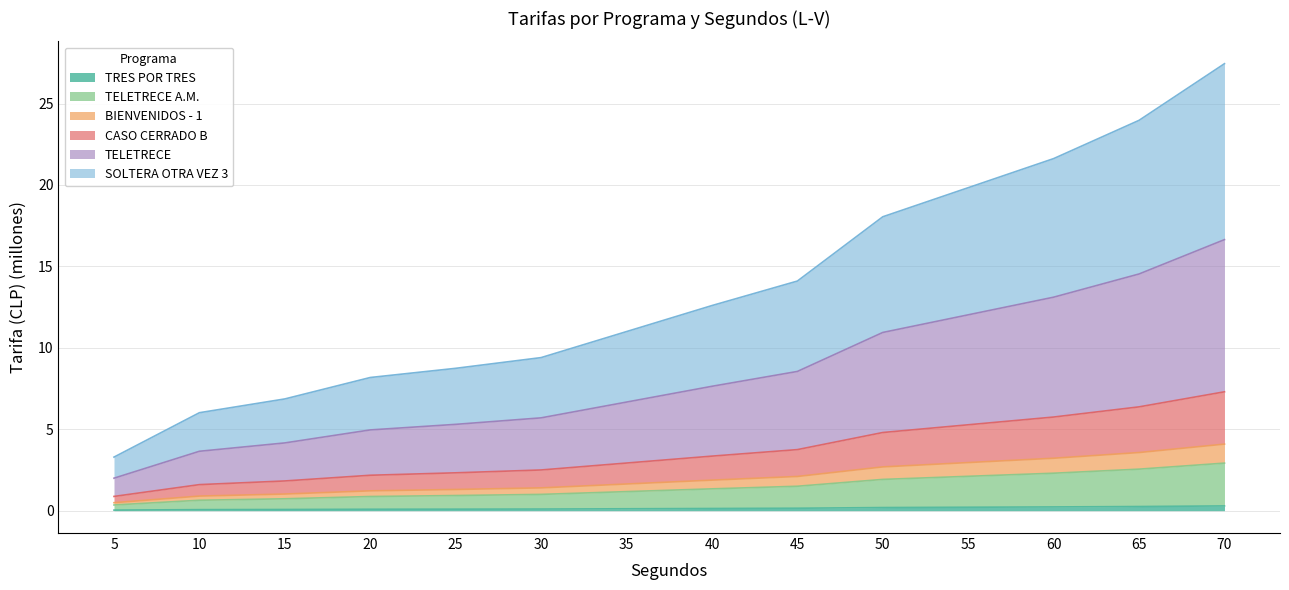

How many distinct data groups are displayed?

6